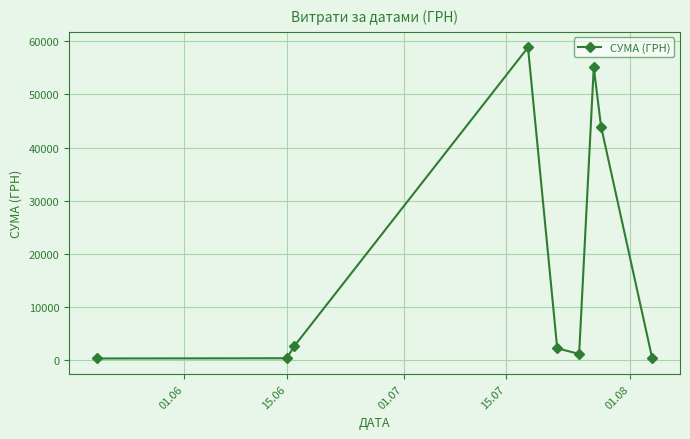

True or false: the data has more than 2 interior local peaks.

False